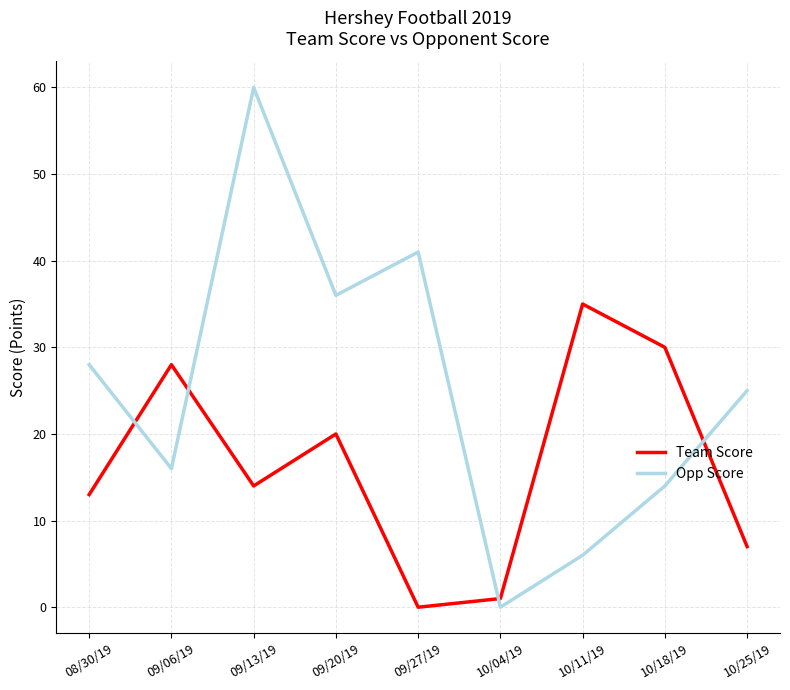

Rank the series by their average value, from highest to lowest.

Opp Score, Team Score